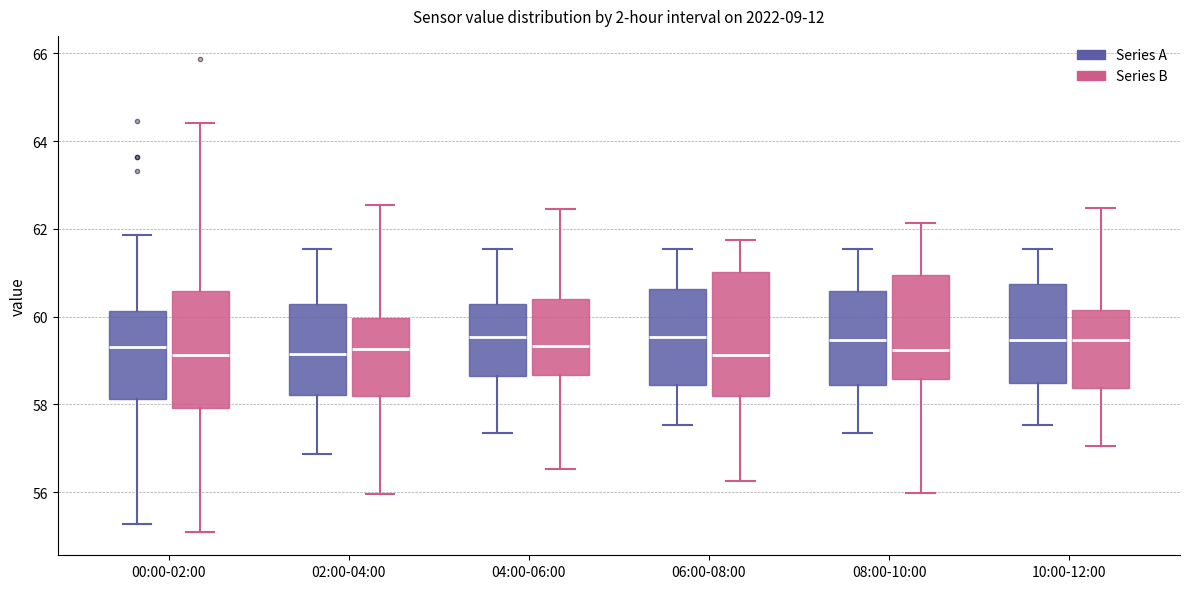

Where is the lower edge of the box for 10:00-12:00 (Series B) on the y-axis? The values are not printed on the chart, so give them approximately, as read against the axis.

58.4